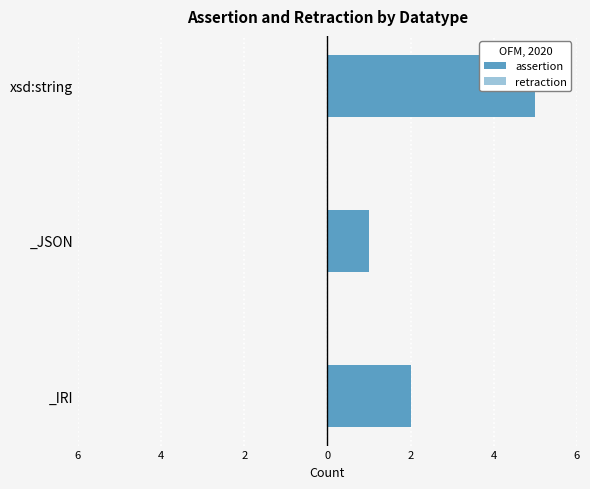

Is the value of assertion at 2 greater than the value of retraction at 4?

Yes